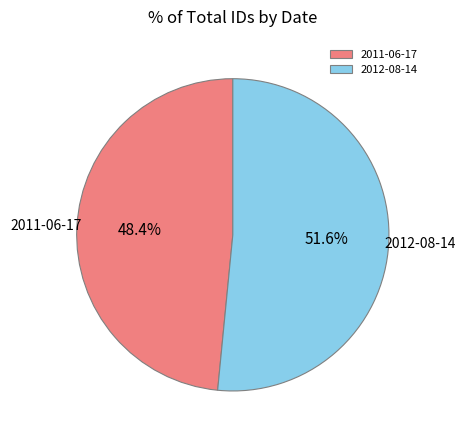

Rank the categories by value from highest to lowest.

2012-08-14, 2011-06-17